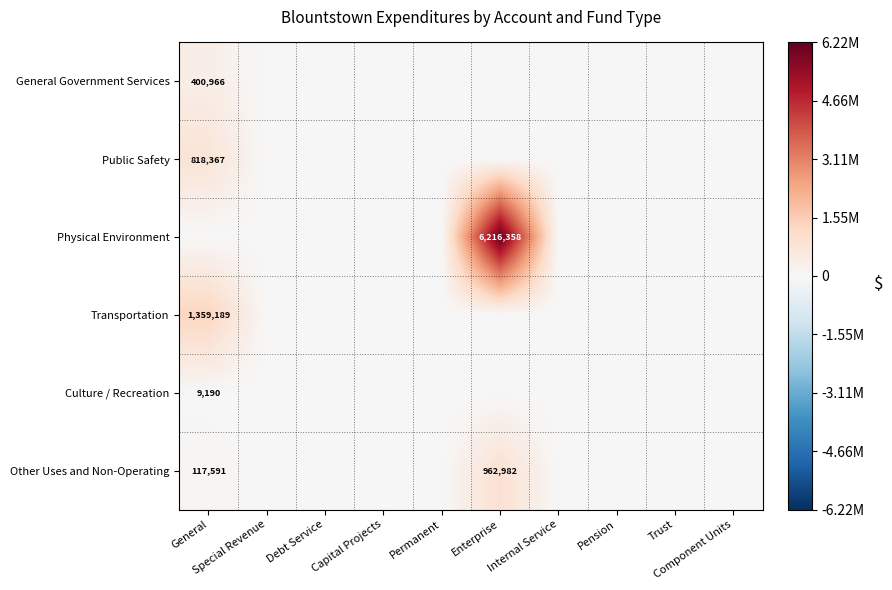

Is the value of Physical Environment at Permanent greater than the value of Transportation at Debt Service?

No